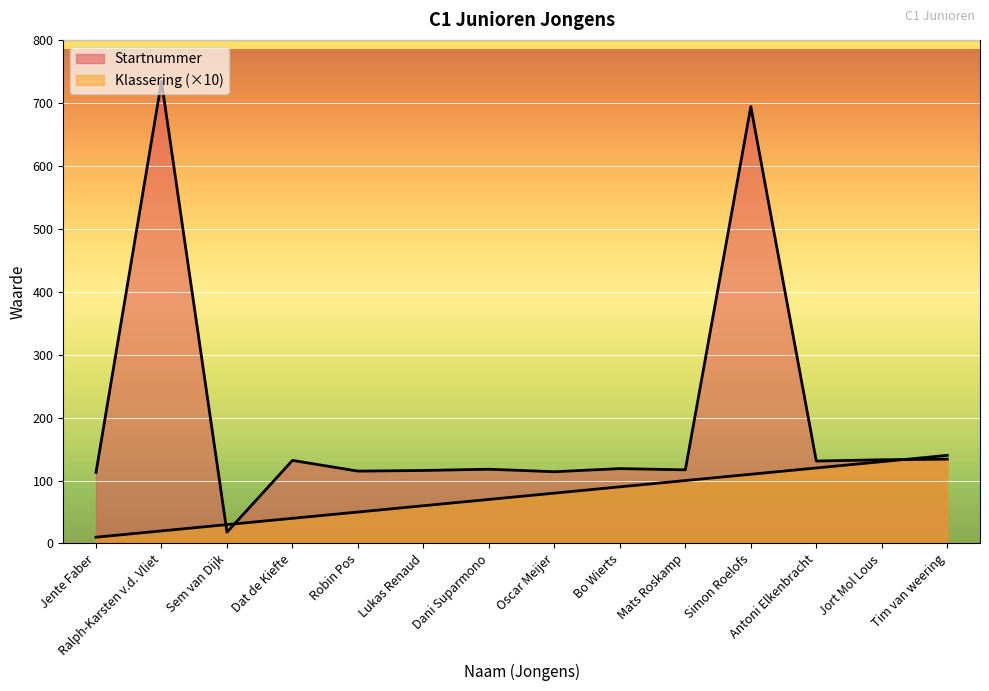

Between Robin Pos and Bo Wierts, which series saw the biggest shift?

Klassering